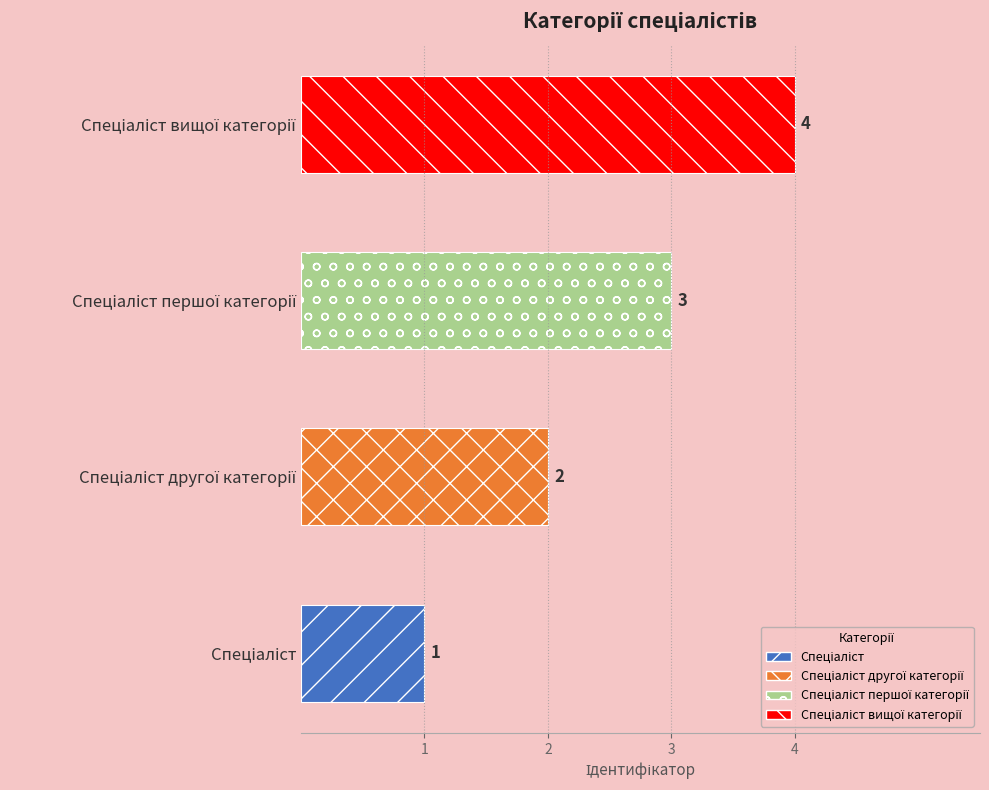

What is the minimum value shown in the chart?

1